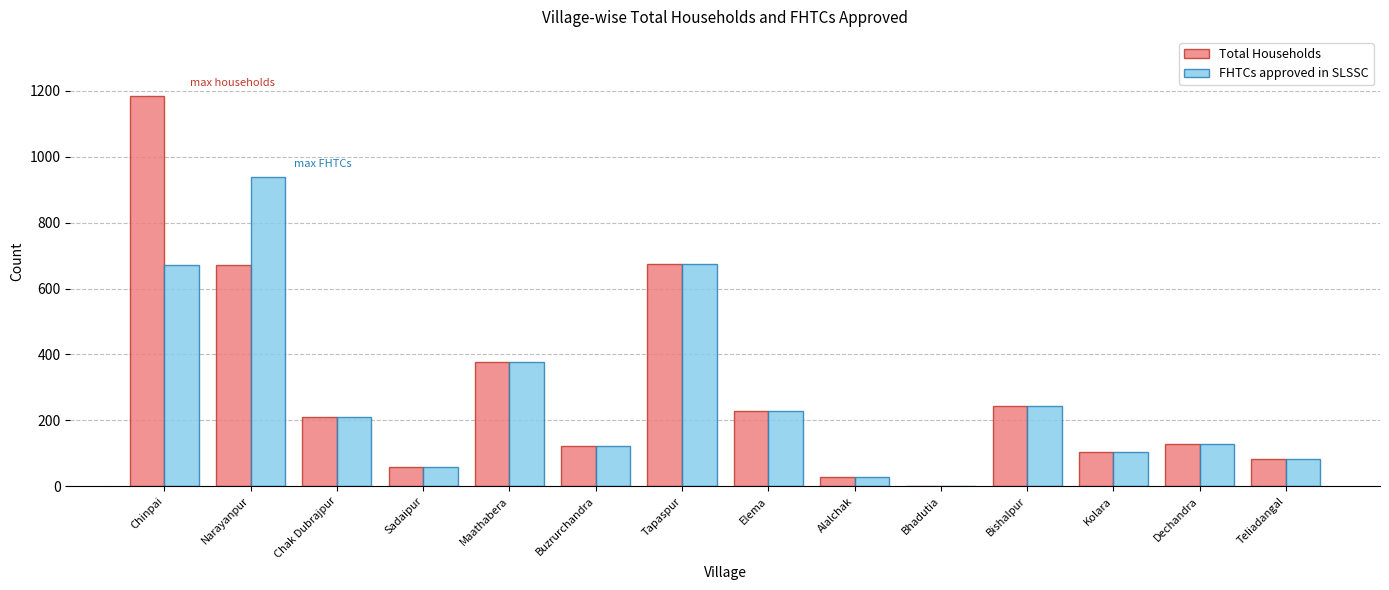

What is the total value across all series at Maathabera?

756